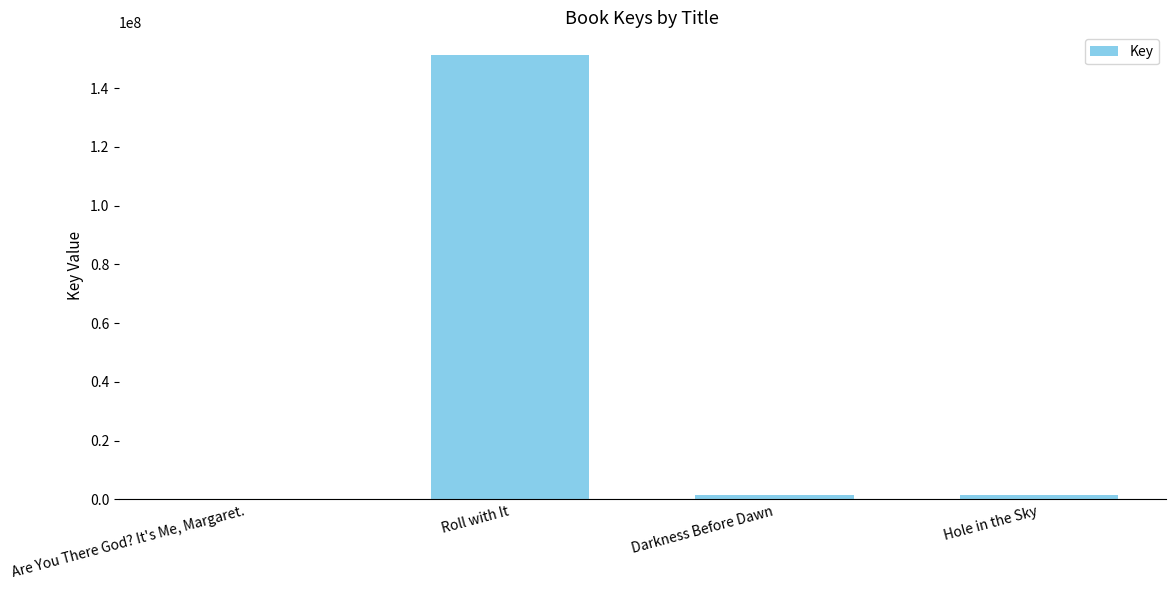

True or false: the data shows 151470306 at Roll with It.

True